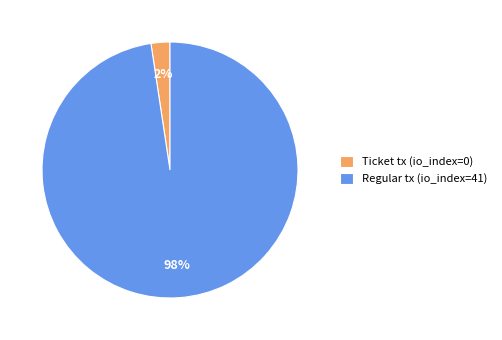

What percentage is the Regular tx (io_index=41) slice, to the nearest percent?

98%